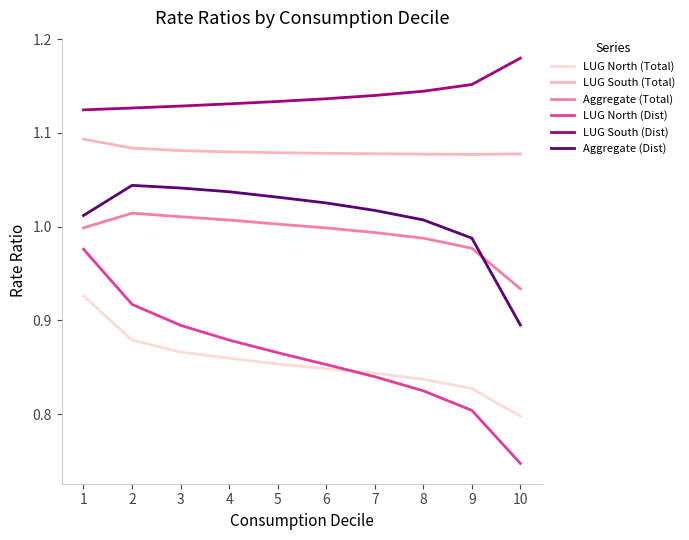

Is it true that Aggregate (Dist) equals 0.2 at 10?

False